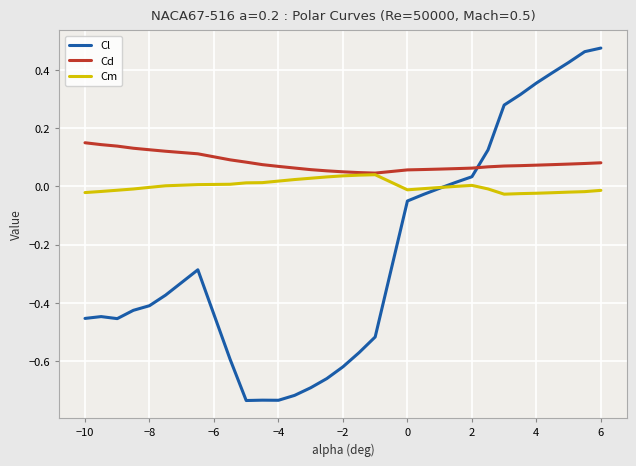

True or false: Cl and Cd intersect in this chart.

True